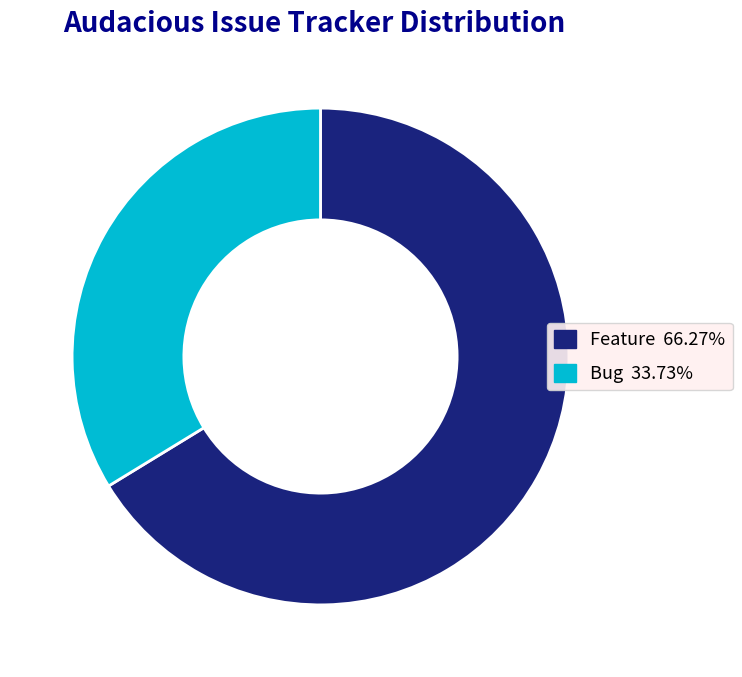

Which has a higher value, Feature or Bug?

Feature